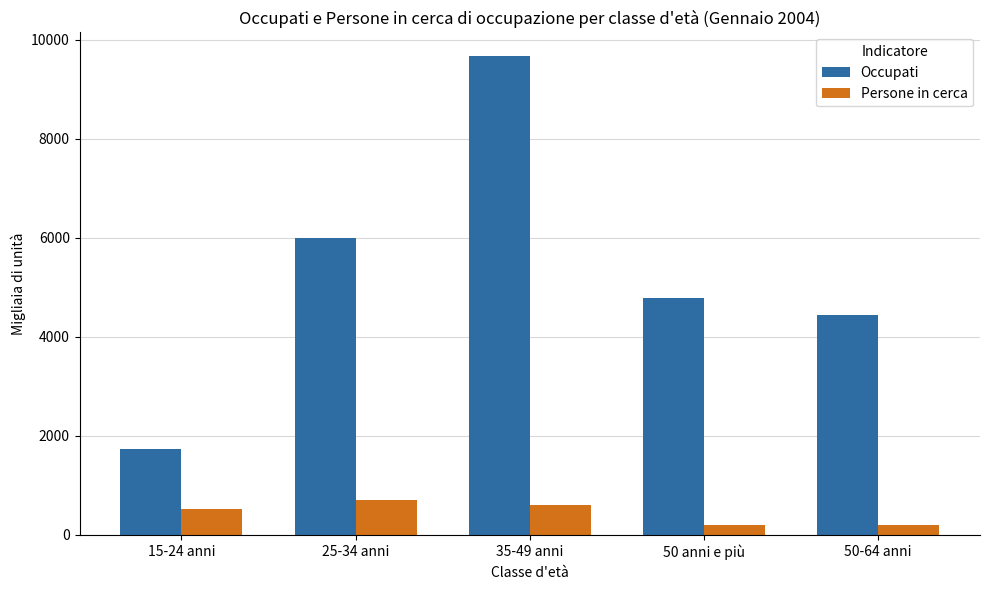

Rank the series by their maximum value, from lowest to highest.

Persone in cerca, Occupati